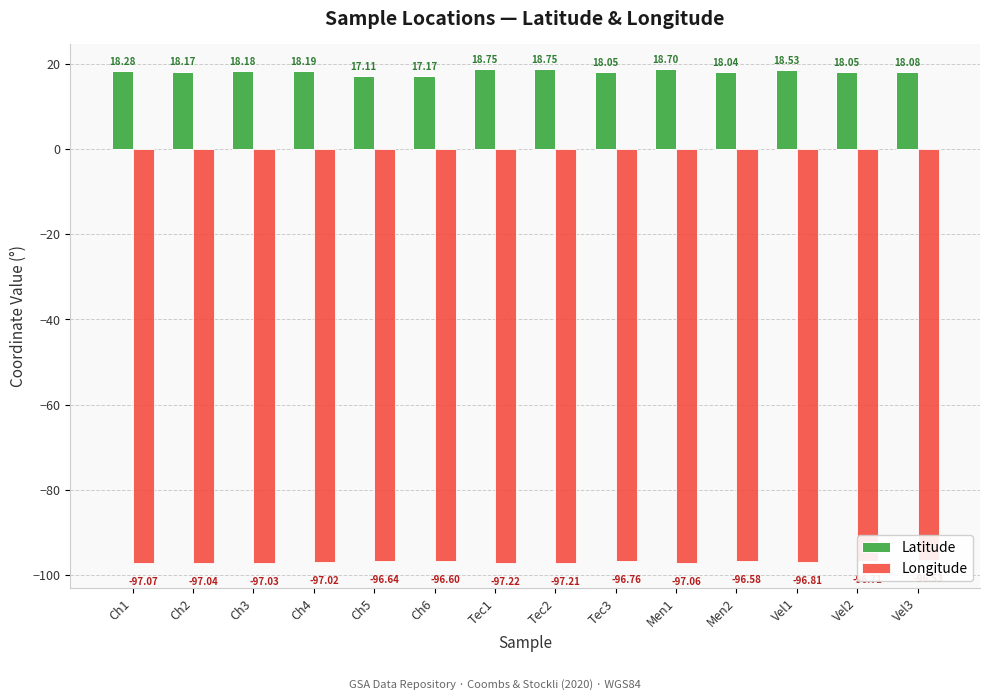

What is the average value of the Longitude series?

-96.9